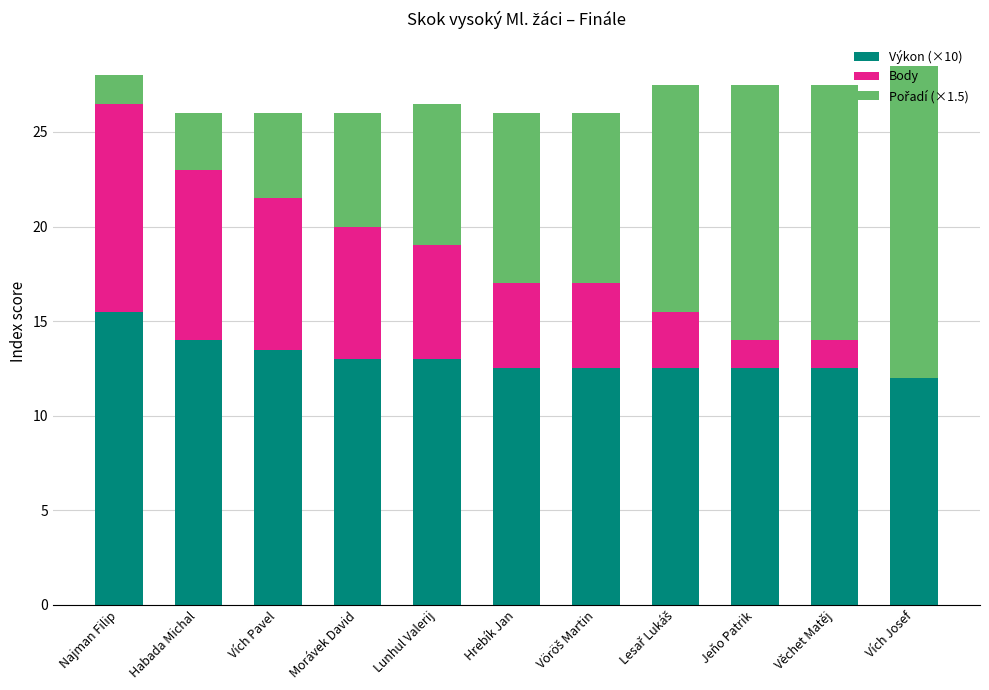

What is the total value across all series at Hrebík Jan?

26.0